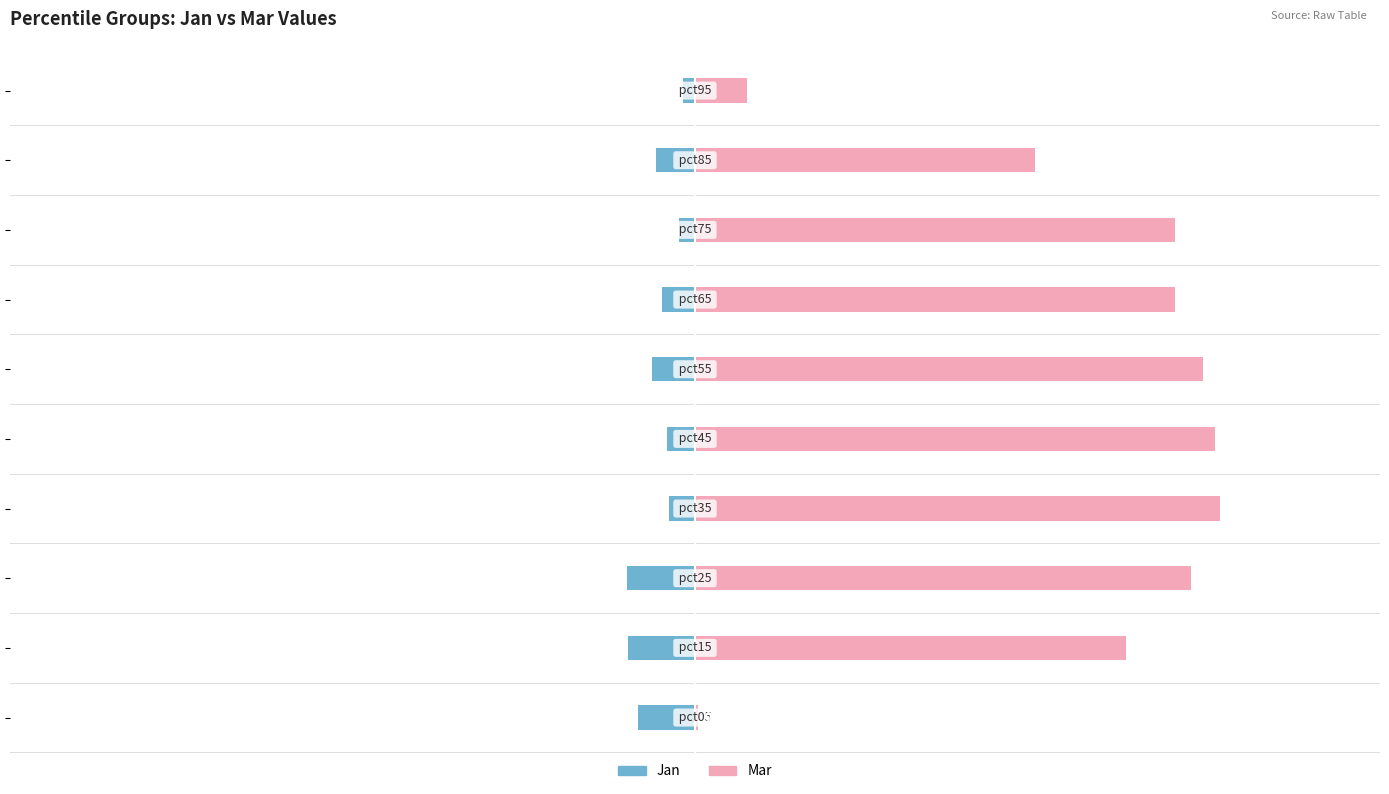

Is the value of Mar at 1.0 greater than the value of Jan at 1.0?

Yes